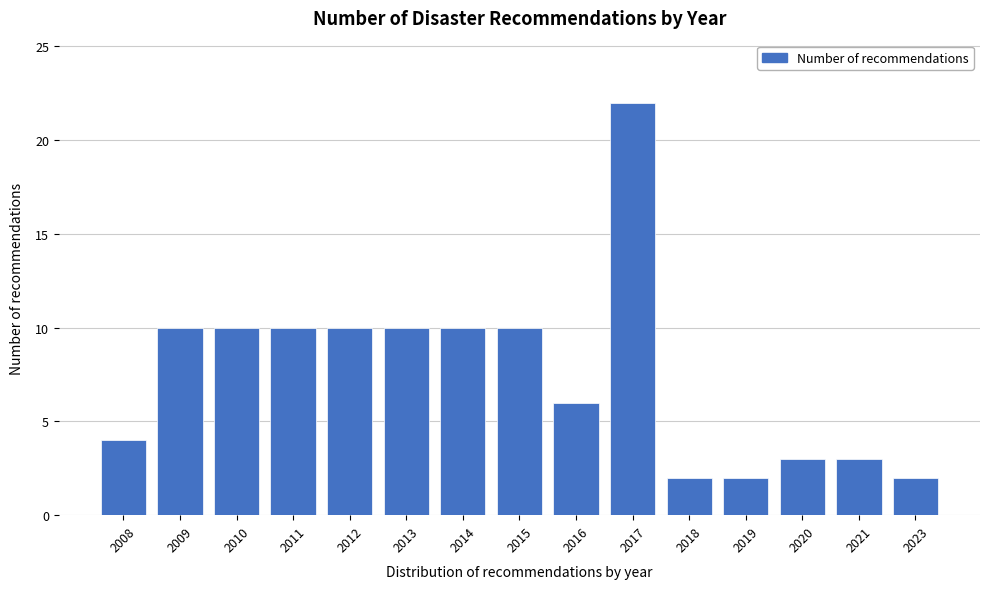

Reading right to left, list all the values displayed in this chart.

2023=2	2021=3	2020=3	2019=2	2018=2	2017=22	2016=6	2015=10	2014=10	2013=10	2012=10	2011=10	2010=10	2009=10	2008=4